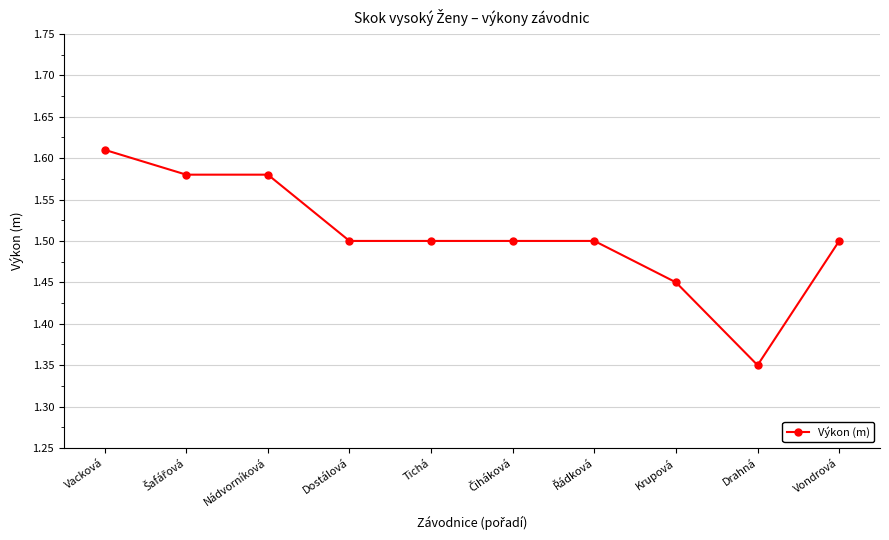

Which has a higher value, Nádvorníková or Krupová?

Nádvorníková